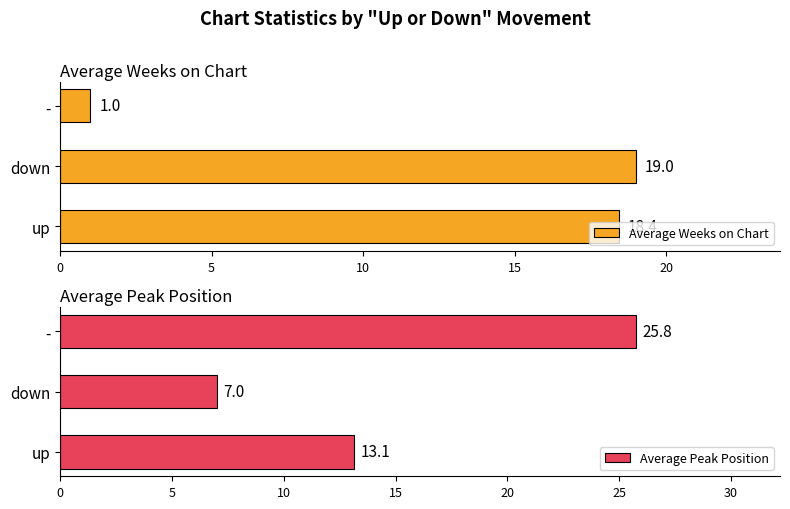

The value of Average Peak Position at - is 25.8. True or false?

True